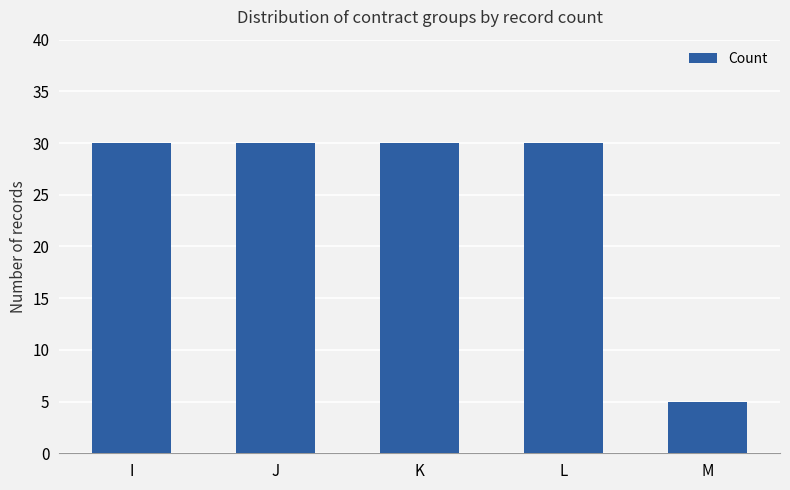

True or false: the data shows 5 at M.

True